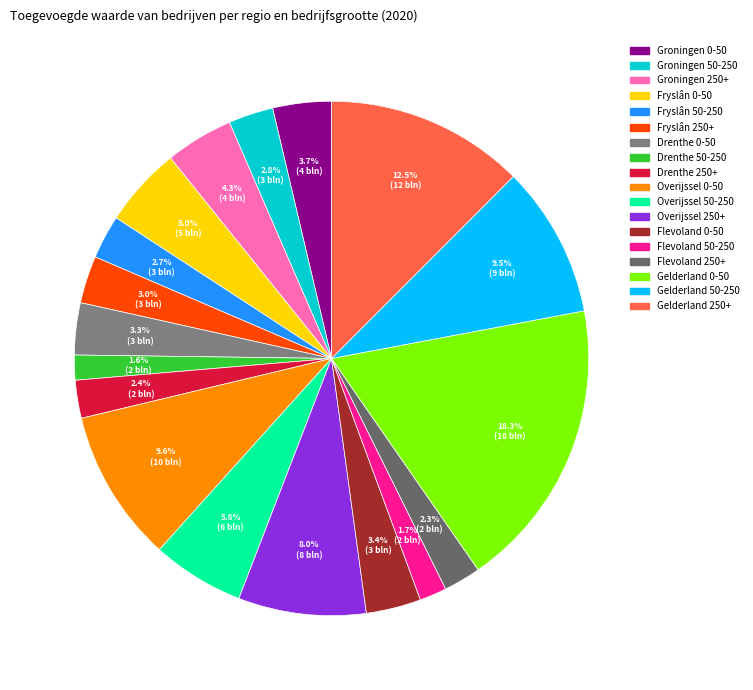

Does Fryslân 50-250 represent more than half of the total?

No